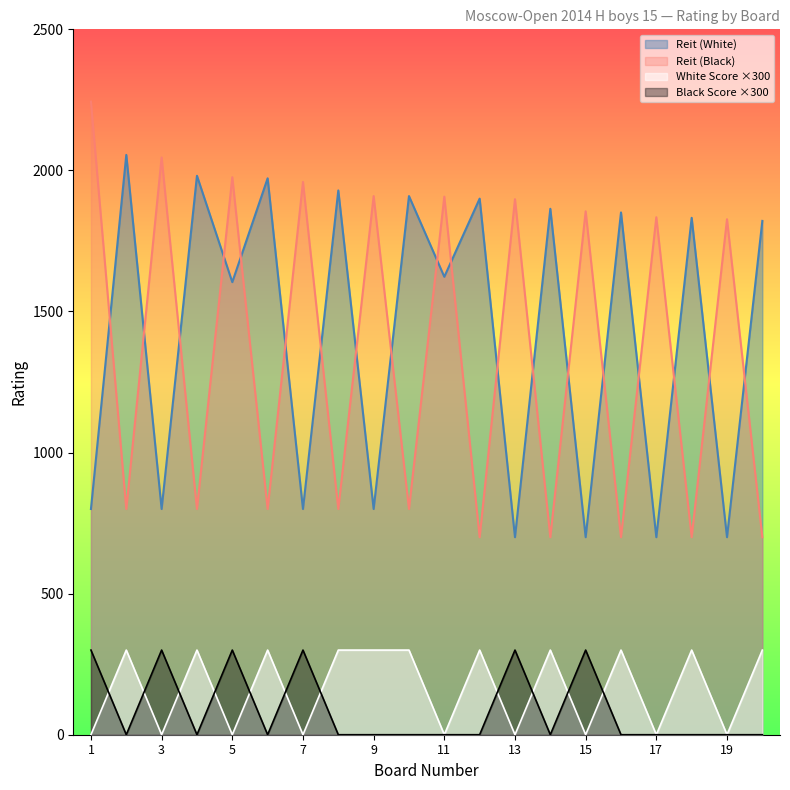

What is the average value of the Reit (White) series?

1417